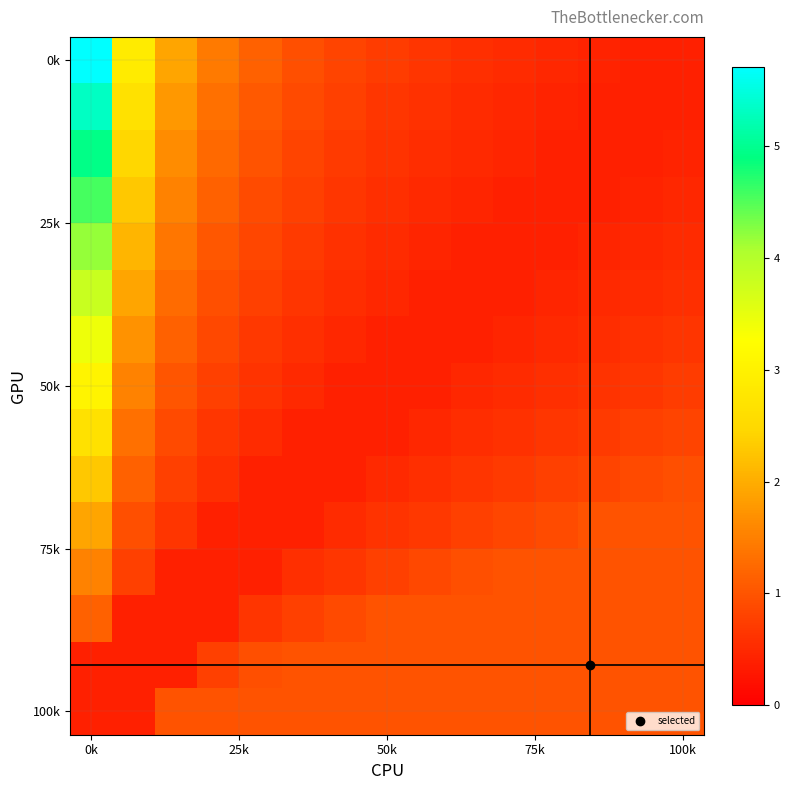

At how many categories does at least one series exceed 3?

1